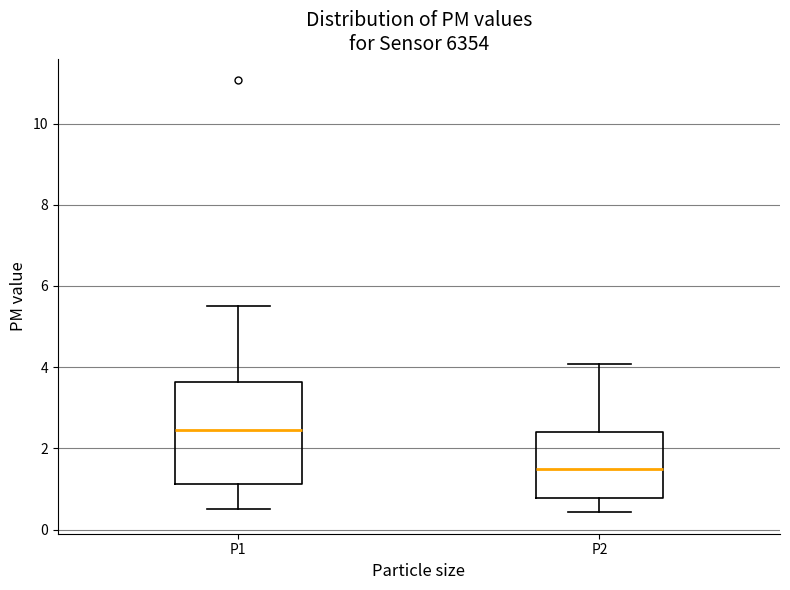

Reading left to right, read every box against the y-axis: the position of its median line, the range the box covers, and the ends of its whiskers. The values are not printed on the chart, so give them approximately, as read against the axis.

P1: median 2.4, box 1.2 to 3.6, whiskers 0.6 to 5.6
P2: median 1.6, box 0.8 to 2.4, whiskers 0.4 to 4.0